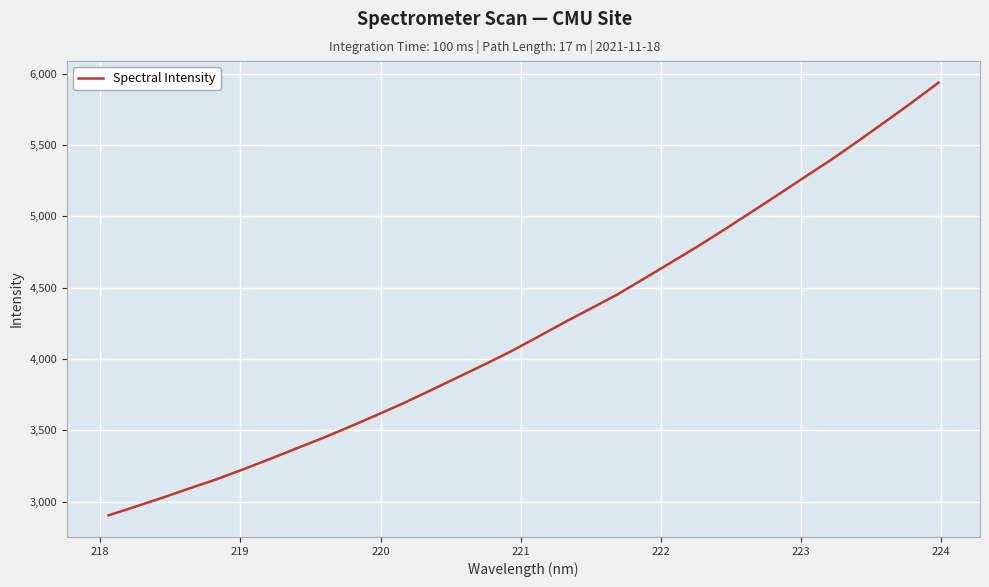

What is the minimum value shown in the chart?

2904.5